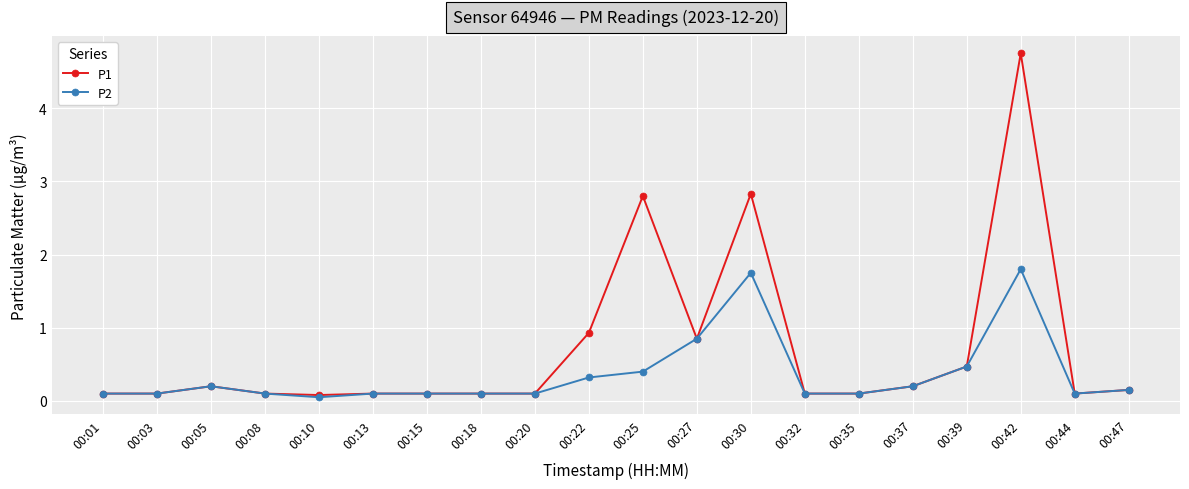

At which label is P2 closest to 0?

00:10